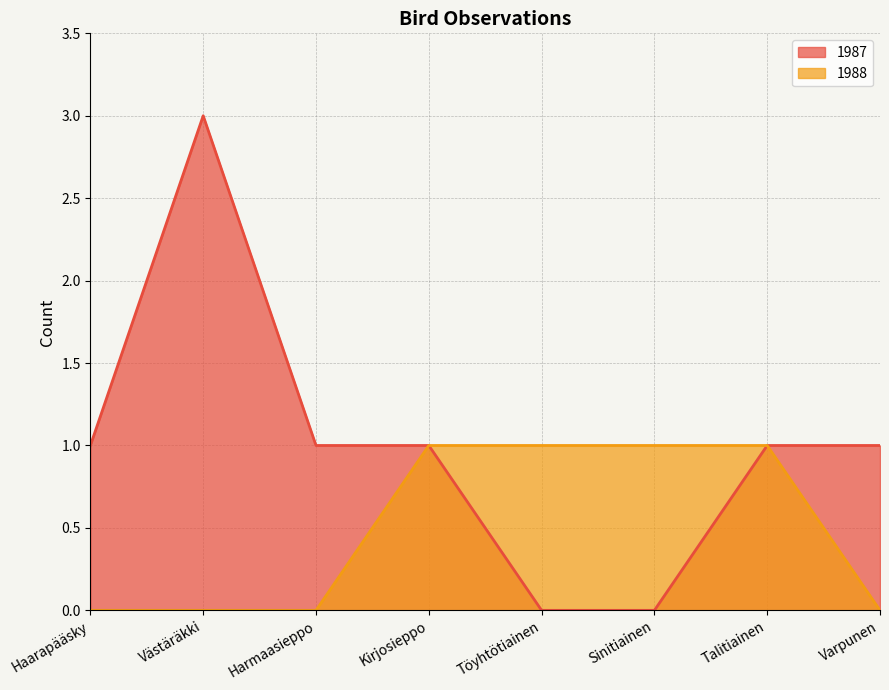

Reading left to right, extract all data points from this chart.

1987: Haarapääsky=1	Västäräkki=3	Harmaasieppo=1	Kirjosieppo=1	Töyhtötiainen=0	Sinitiainen=0	Talitiainen=1	Varpunen=1
1988: Haarapääsky=0	Västäräkki=0	Harmaasieppo=0	Kirjosieppo=1	Töyhtötiainen=1	Sinitiainen=1	Talitiainen=1	Varpunen=0